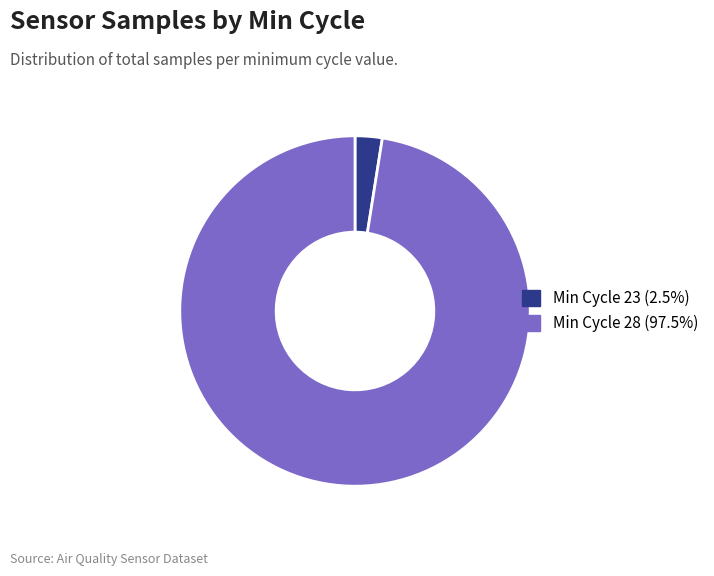

Is there a majority slice in this chart?

Yes